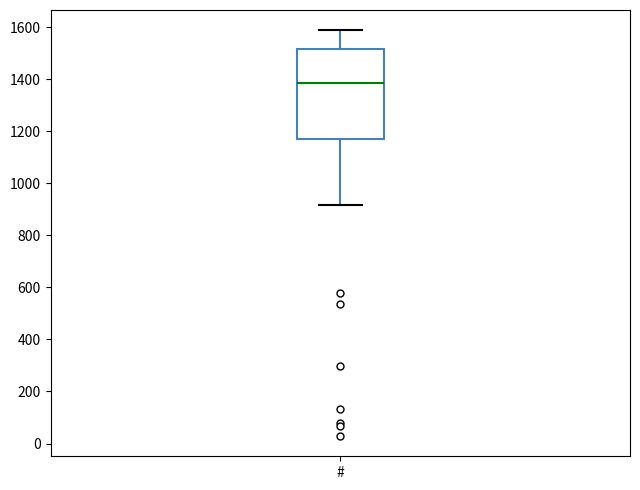

Transcribe this box plot: give where the median line is, the range the box spans, and where the two whiskers end, as read against the y-axis. The values are not printed on the chart, so give them approximately, as read against the axis.

median 1380, box 1160 to 1520, whiskers 920 to 1580